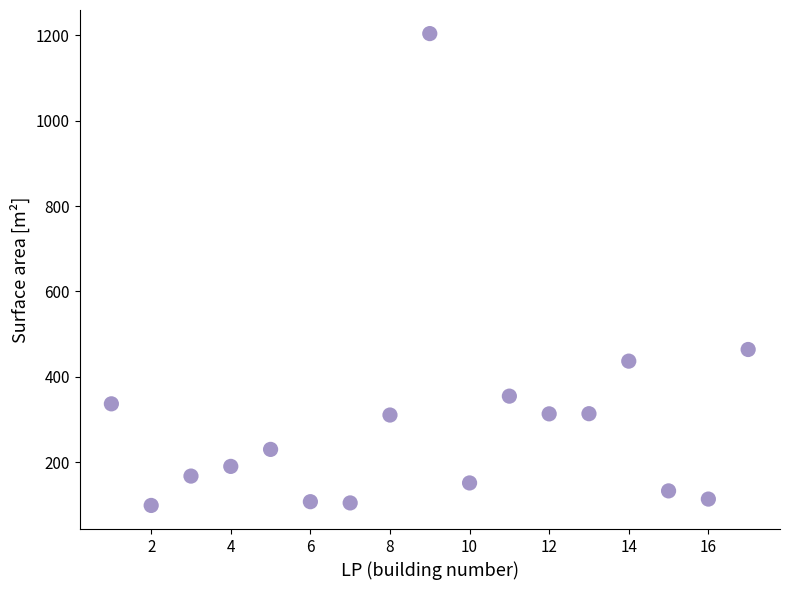

What is the range of X values (max minus min)?

16.0